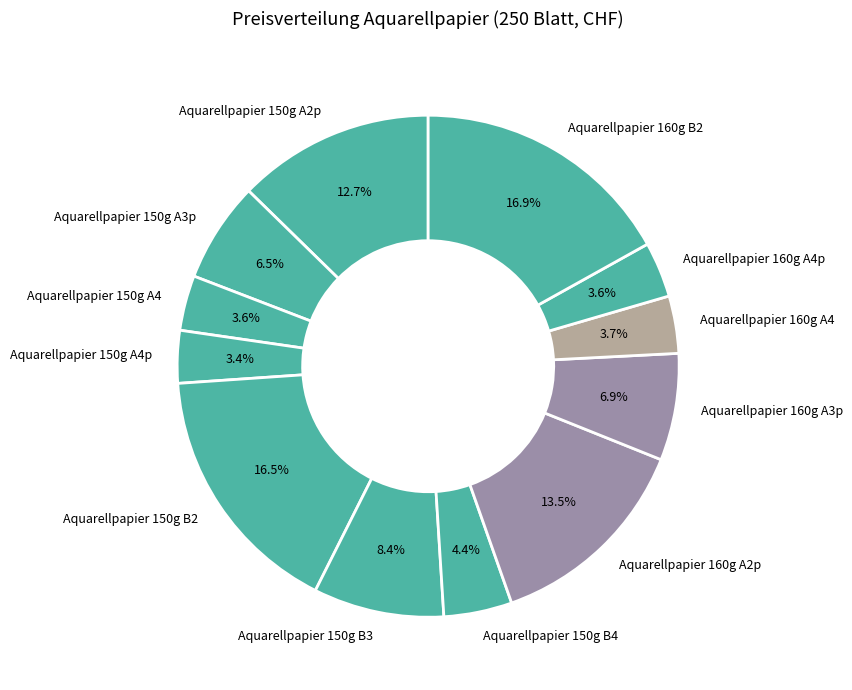

How many slices are in this pie chart?

12